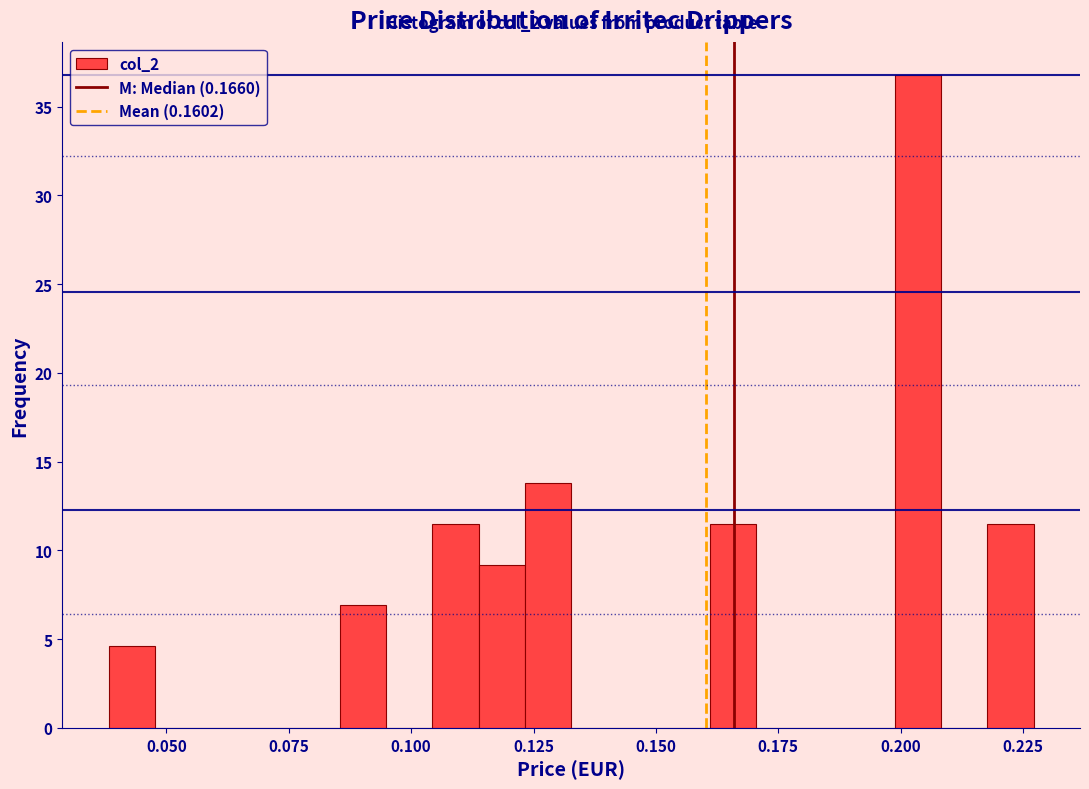

Read against the x-axis, roughly where is the centre of the tallest bar?

0.205